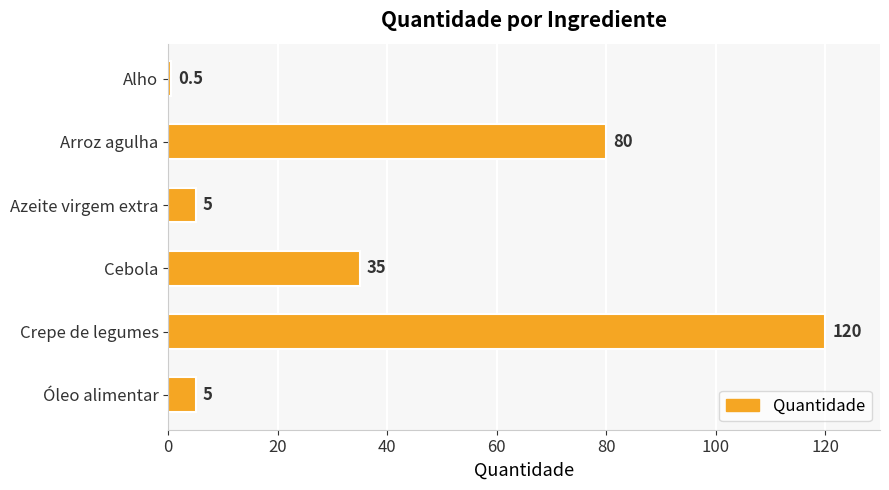

How many bars are there in total?

6